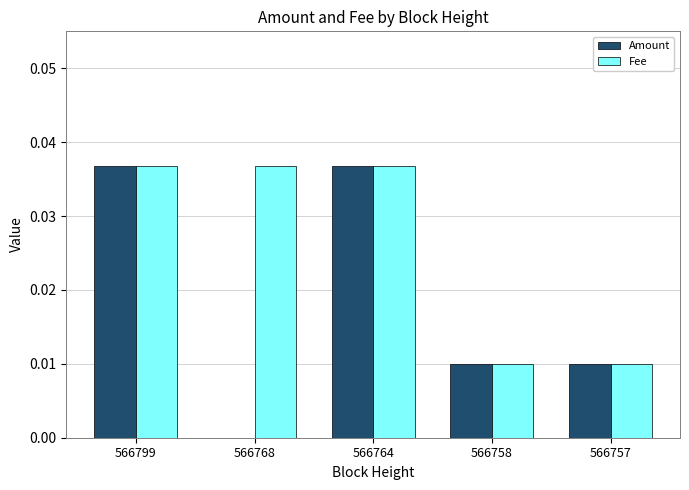

Is it true that Fee equals 0.0 at 566758?

True